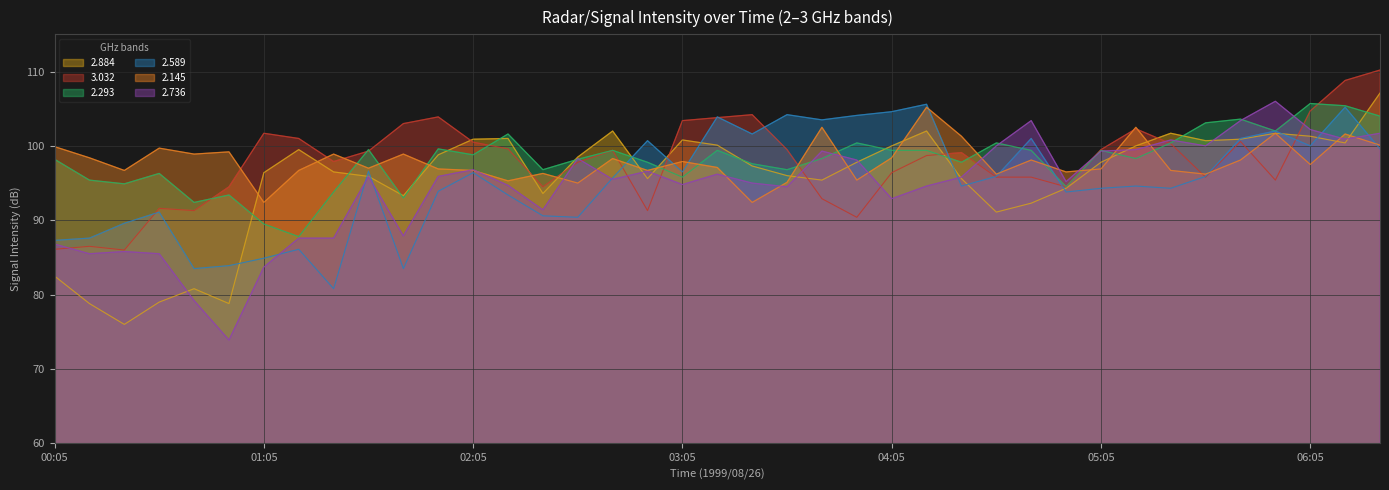

What is the difference between the 3.032 values at 00:25 and 04:05?

10.4